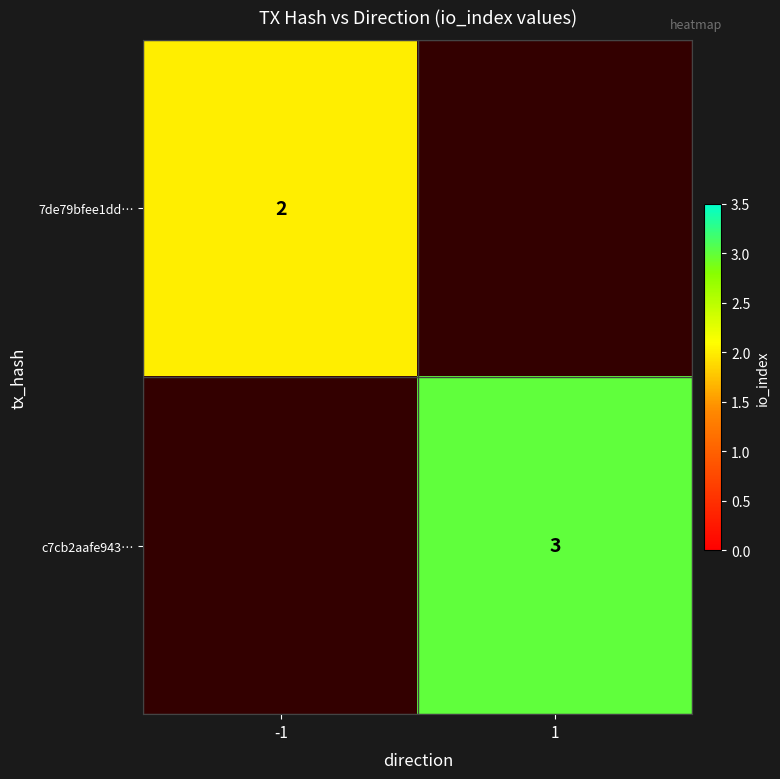

Is it true that 7de79bfee1dd… equals 1 at -1?

False